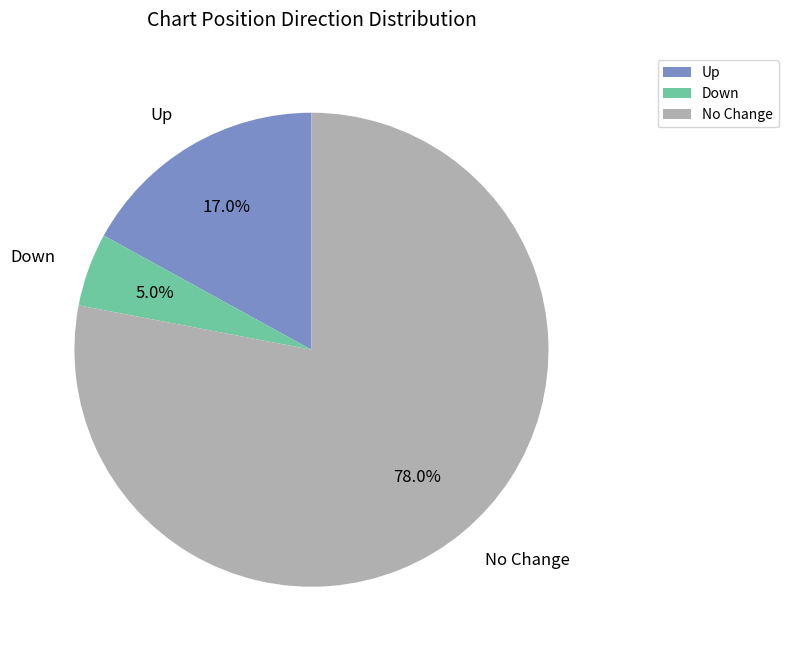

Which slice is the smallest?

Down